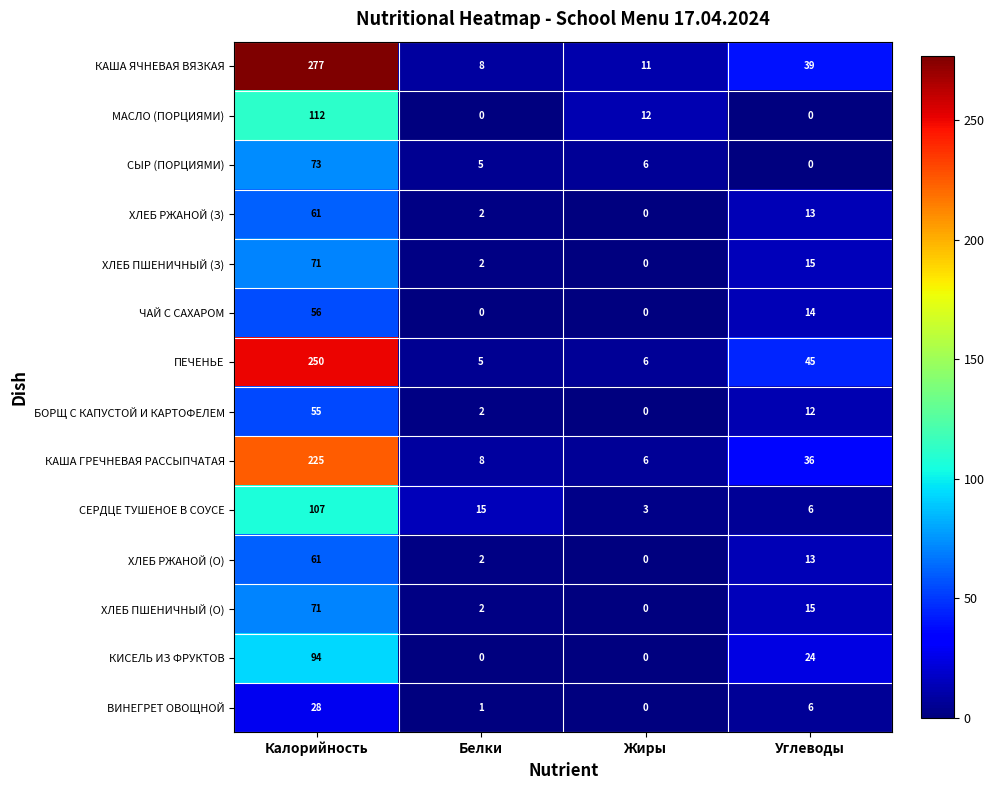

Rank the categories by ХЛЕБ РЖАНОЙ (З) value from highest to lowest.

Калорийность, Углеводы, Белки, Жиры